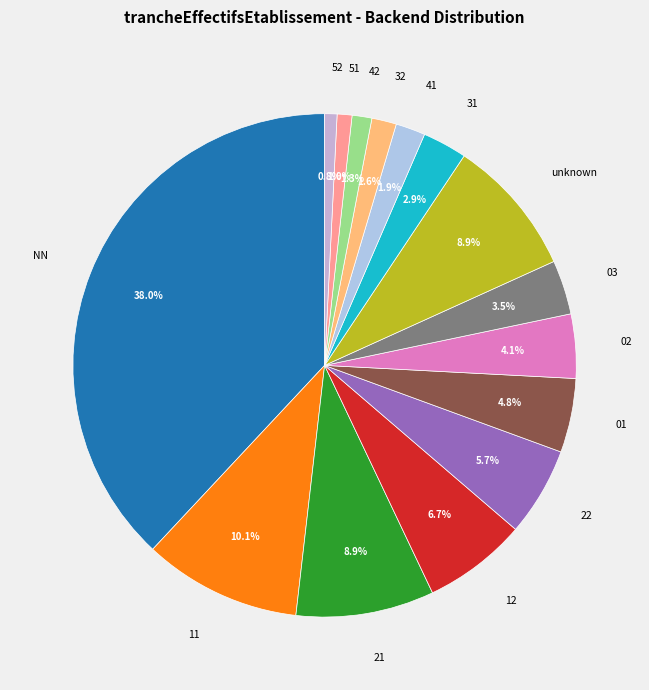

To the nearest percent, what is the difference between the 41 and 01 slice percentages?

3%